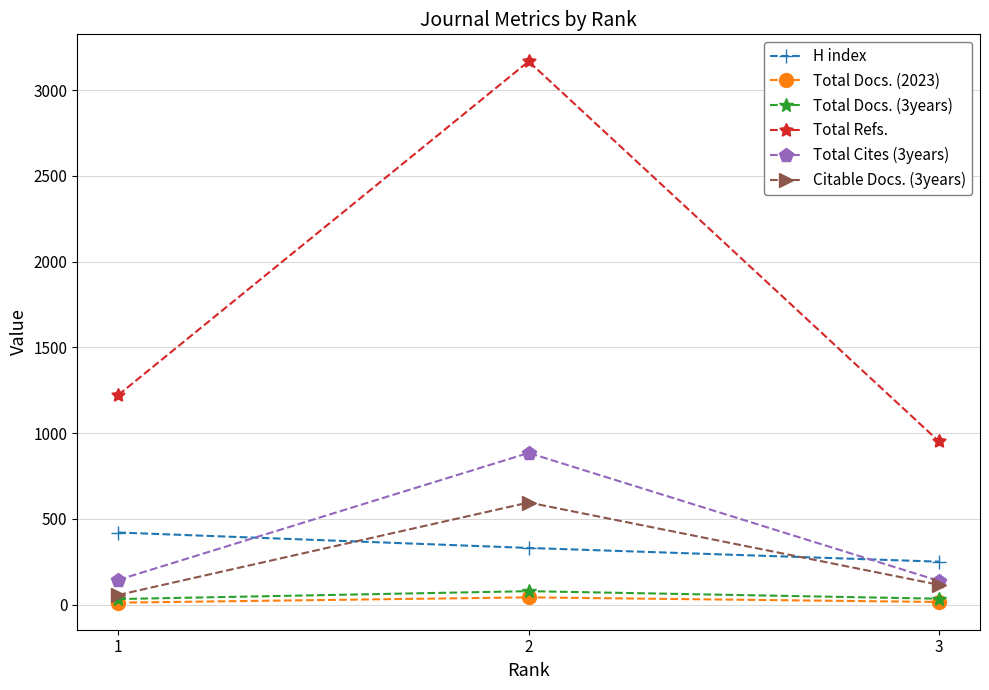

What is the maximum value shown in the chart?

3167